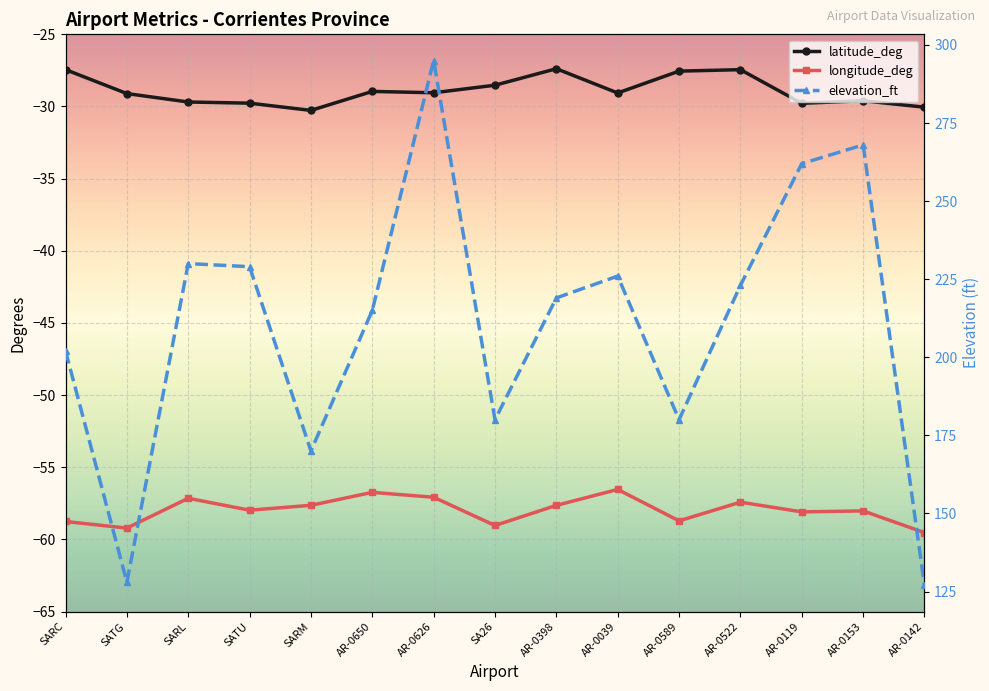

True or false: elevation_ft and longitude_deg cross at least once.

False